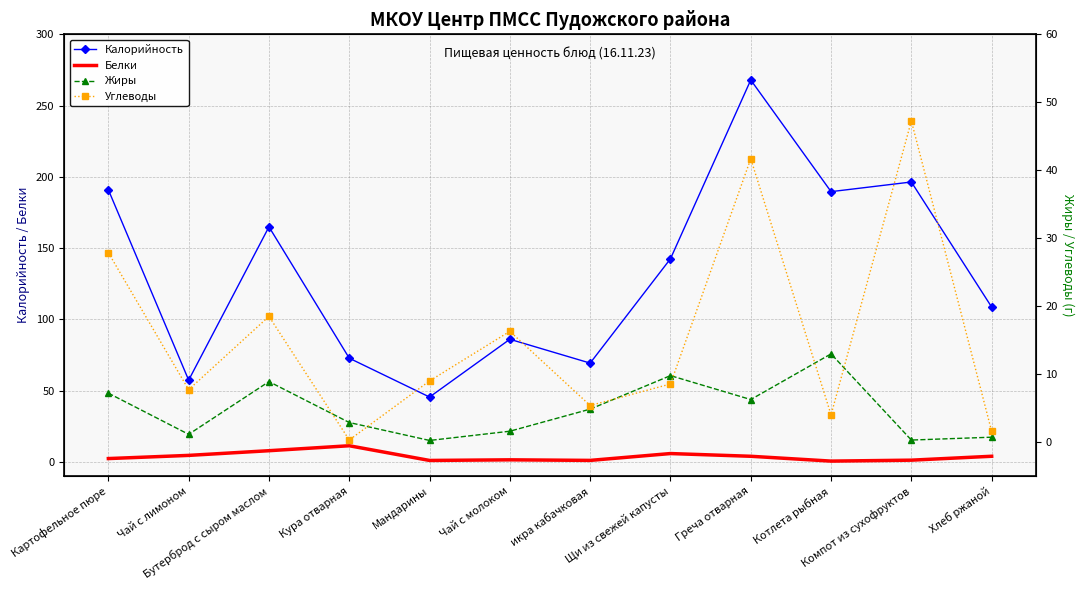

Which has a higher value, Компот из сухофруктов or Чай с молоком?

Компот из сухофруктов